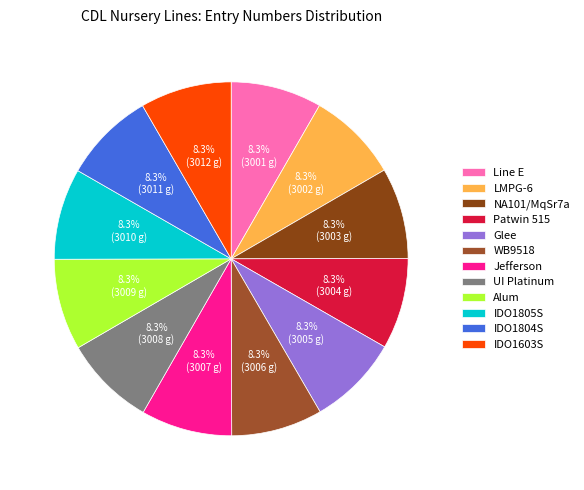

To the nearest percent, what is the average slice percentage?

8%